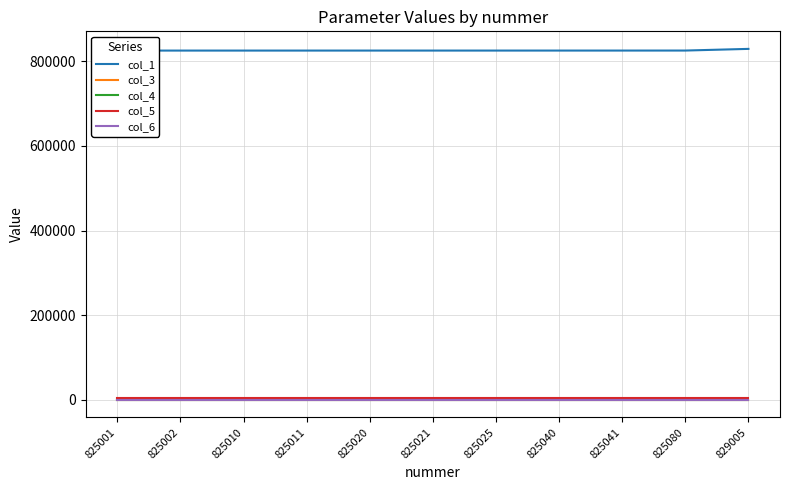

Is this an area chart (filled region under the line)?

No